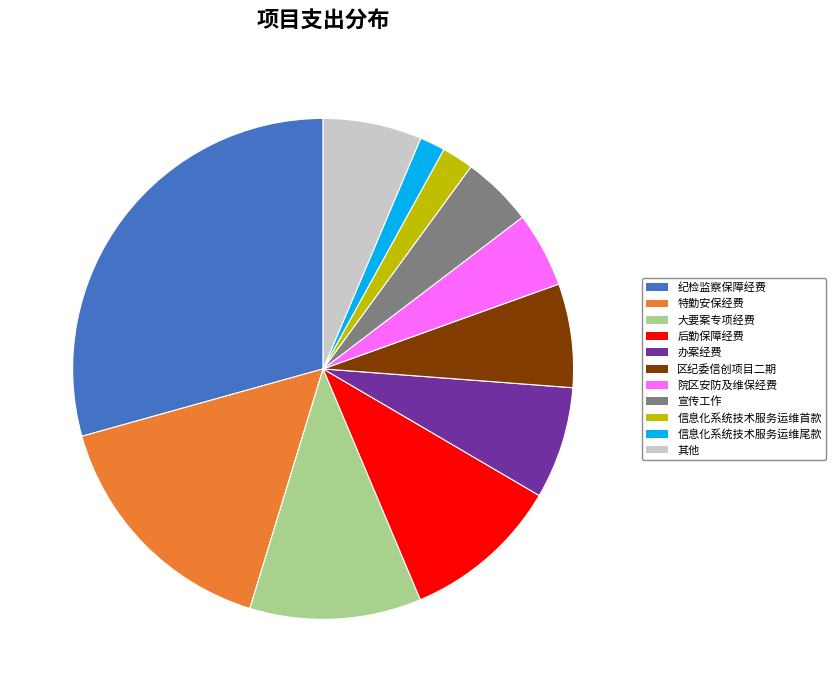

True or false: 后勤保障经费 accounts for 10% of the total.

True